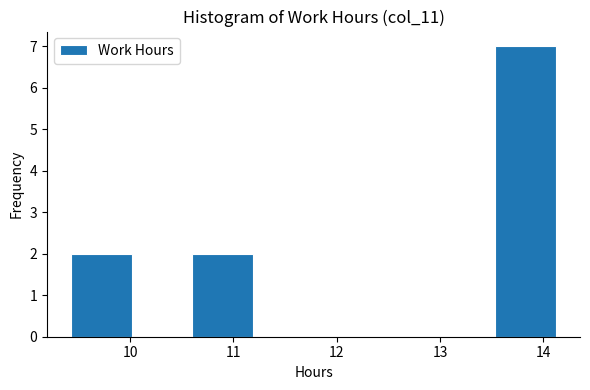

Over which range of the x-axis is the bar tallest?

13.5 to 14.1